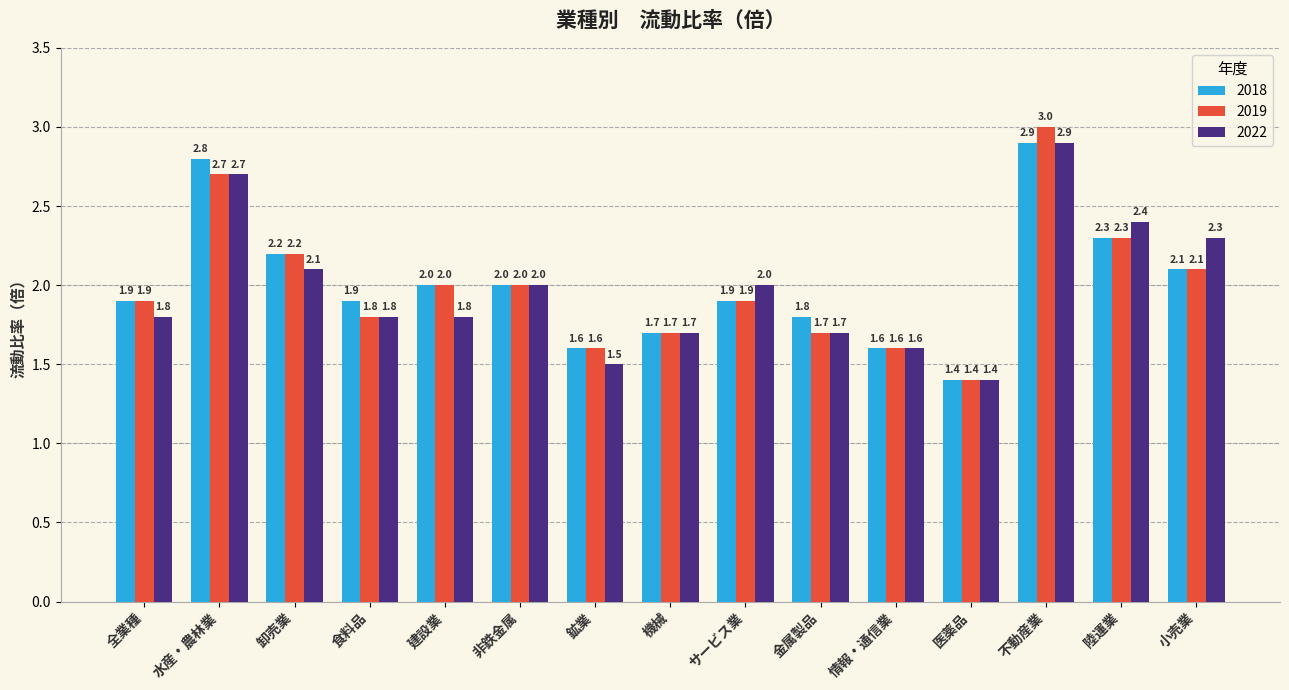

Which category has the lowest value in the 2018 series?

医薬品